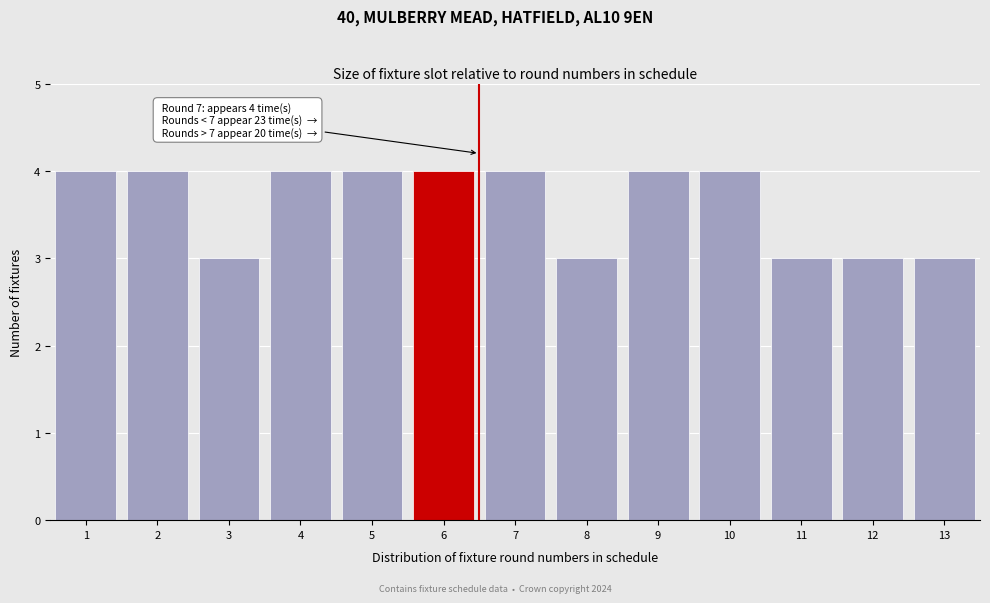

Reading left to right, list all the values displayed in this chart.

4	4	3	4	4	4	4	3	4	4	3	3	3